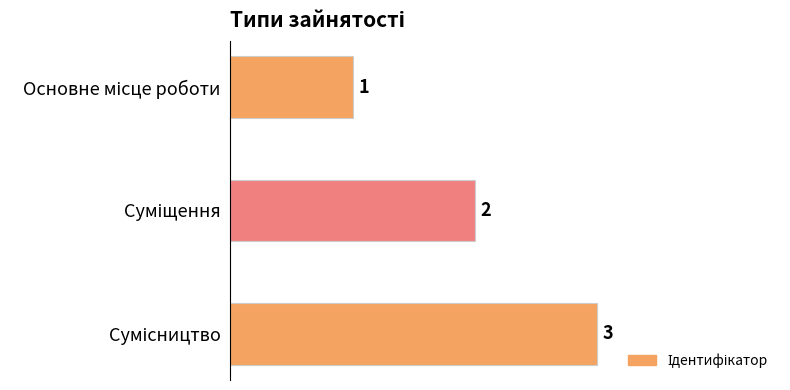

What is the value of the 2nd bar from the top?

2